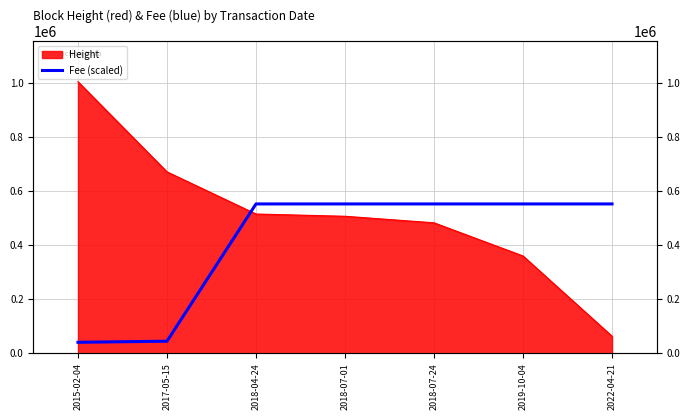

How many lines are shown in the chart?

1